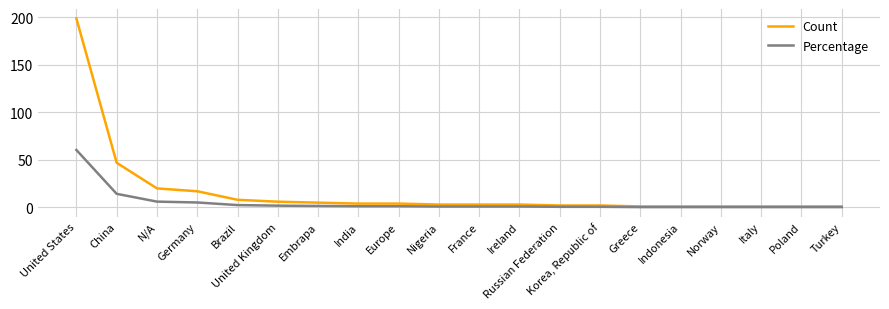

What position from the right is Europe?

12